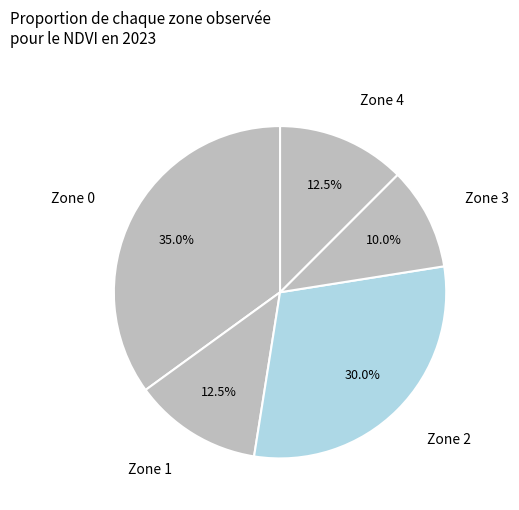

Which slice is the smallest?

Zone 3